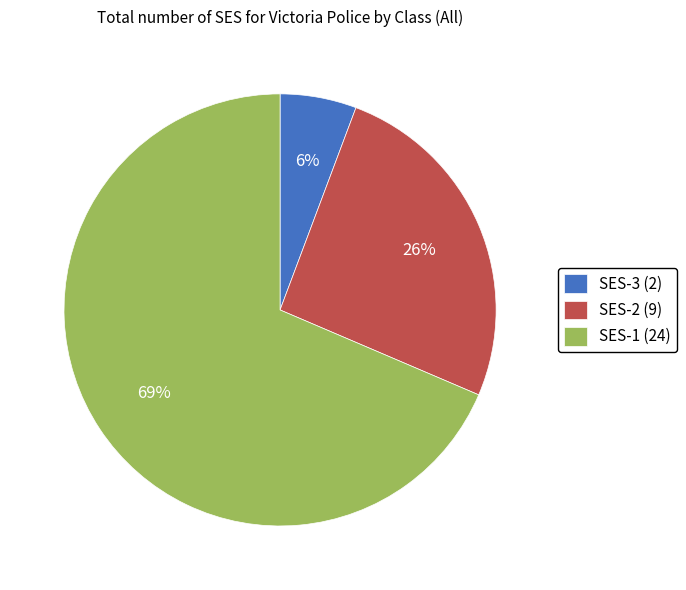

Count the number of slices in the pie.

3